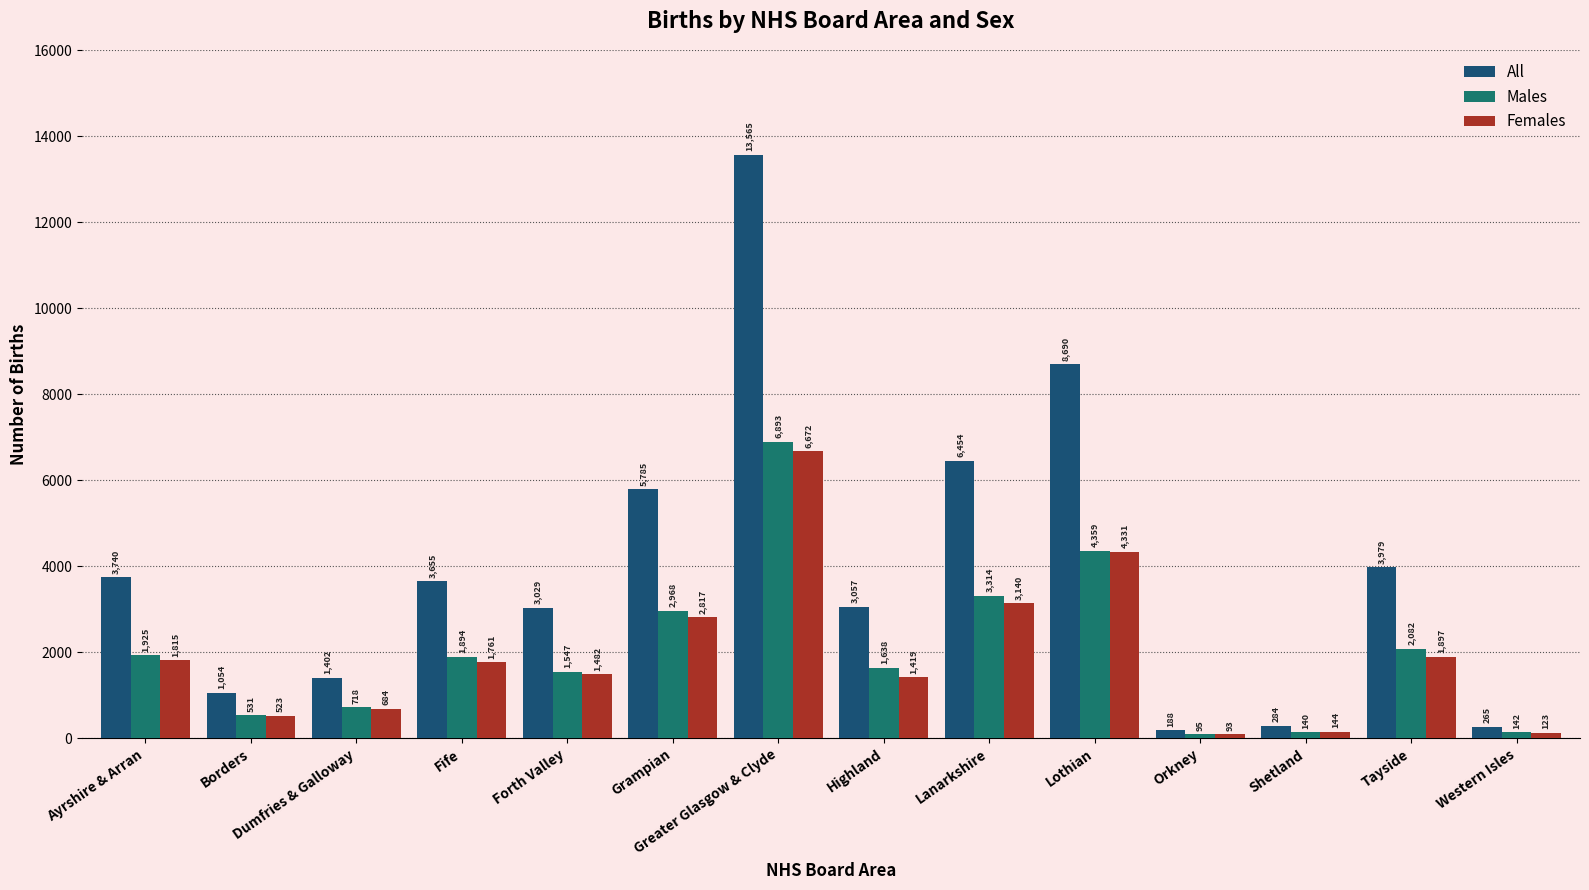

What is the label of the 6th bar from the right?

Lanarkshire